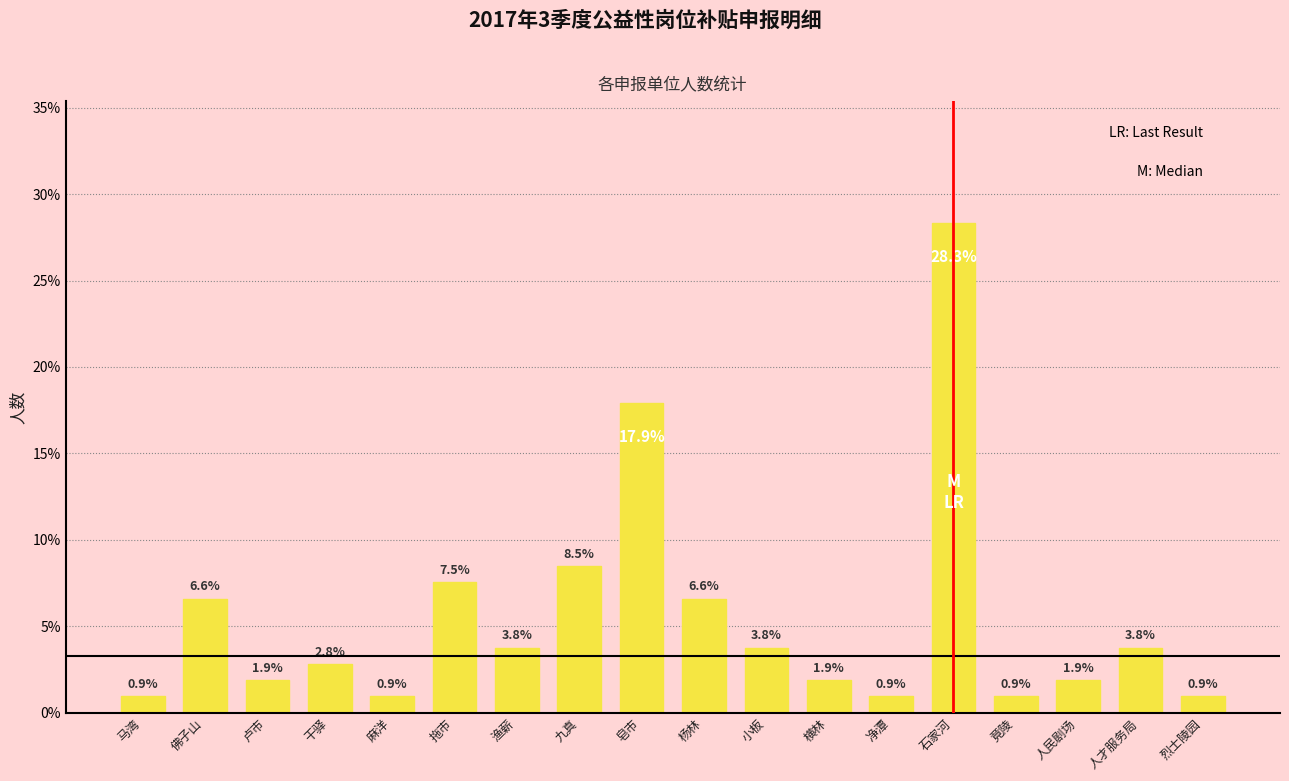

What is the maximum value shown in the chart?

0.3